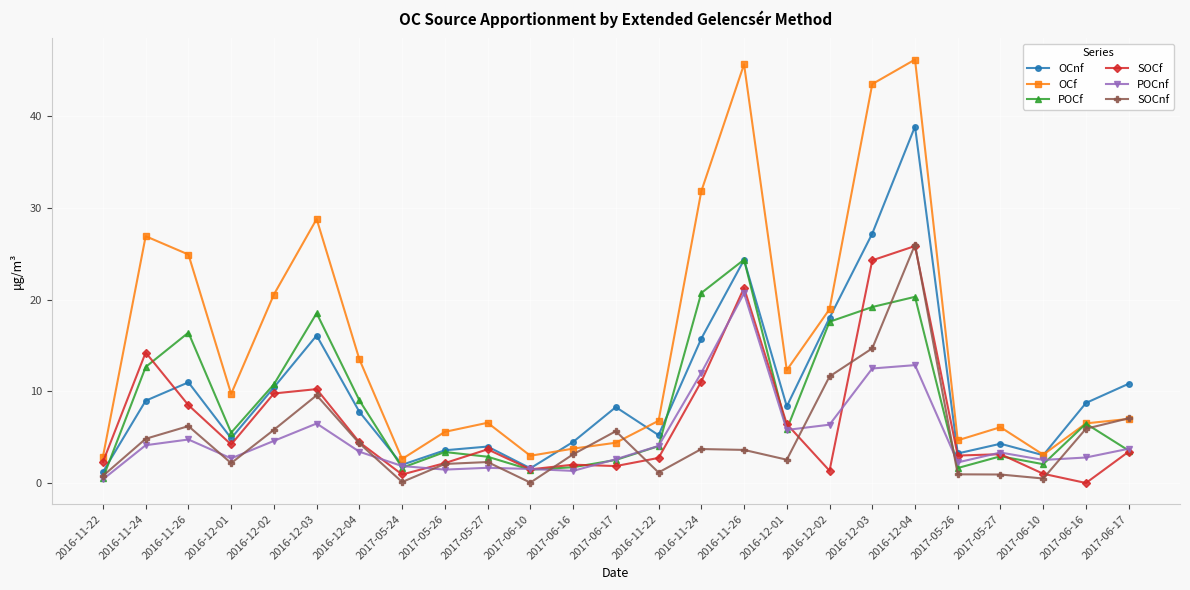

Between 2016-12-01 and 2016-11-24, which series saw the biggest shift?

OCf